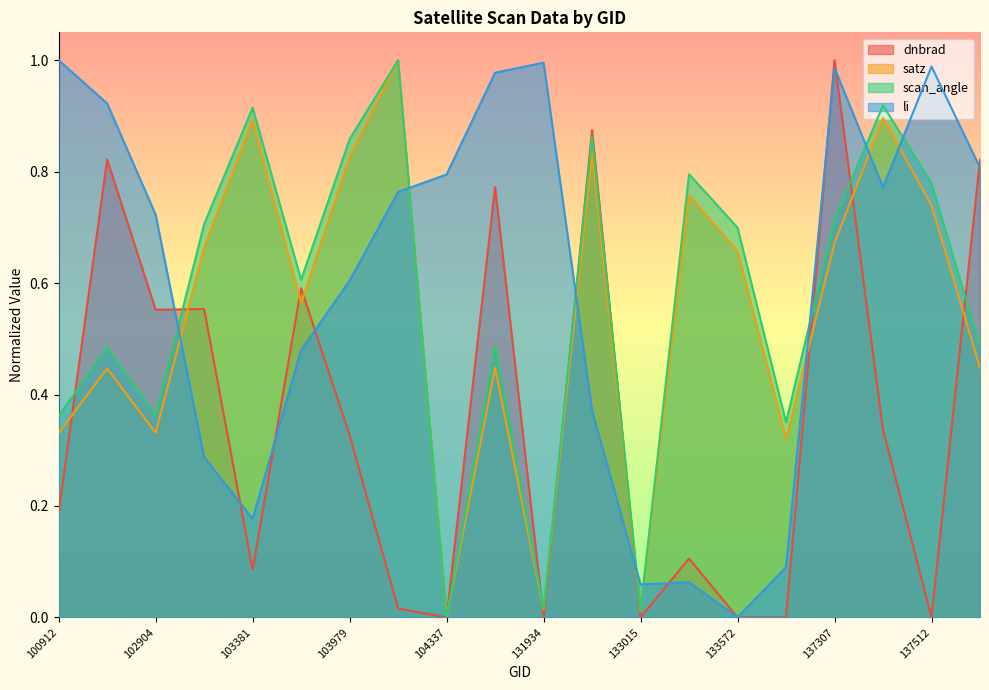

True or false: scan_angle has a value of 0.4 at 100912.

True